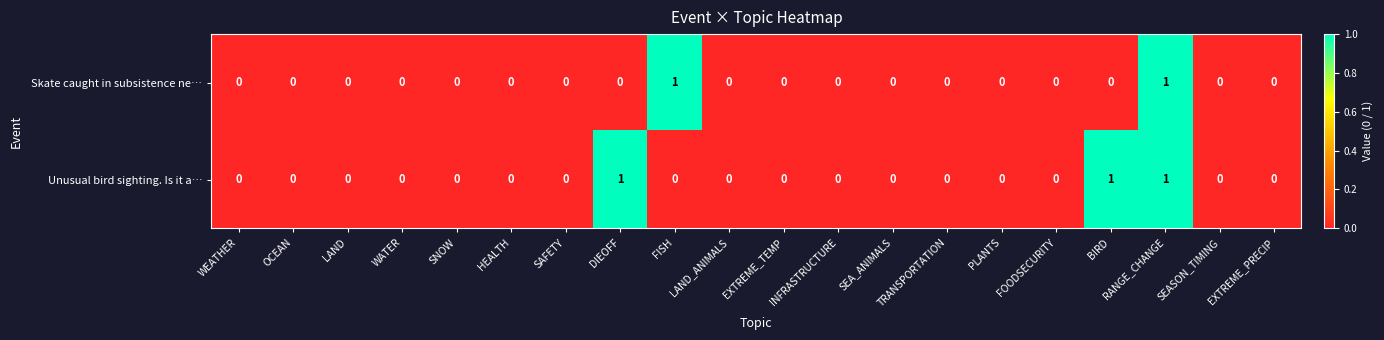

True or false: Unusual bird sighting. Is it a… has a value of 1 at BIRD.

True